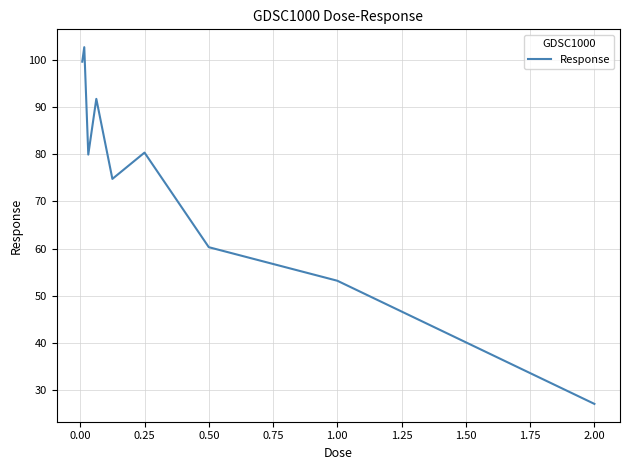

What is the minimum value shown in the chart?

27.0